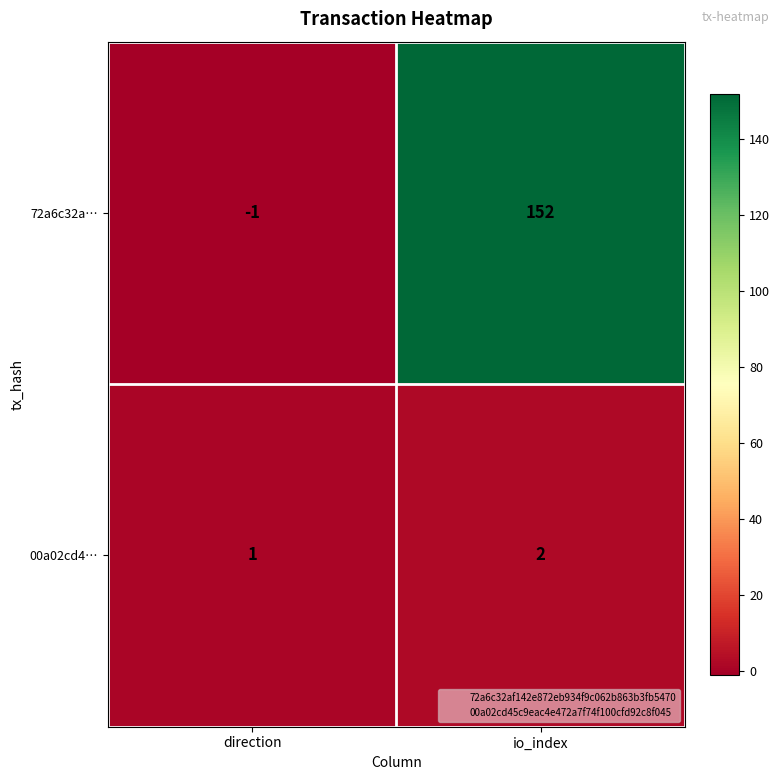

What is the difference between the highest and lowest values at io_index?

150